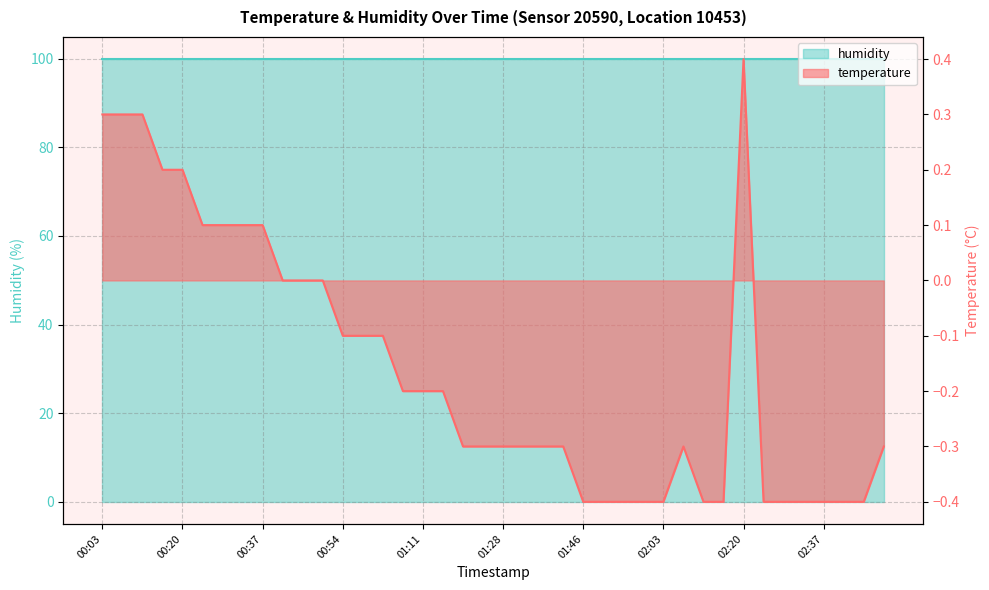

What is the label of the 18th point from the right?

01:37